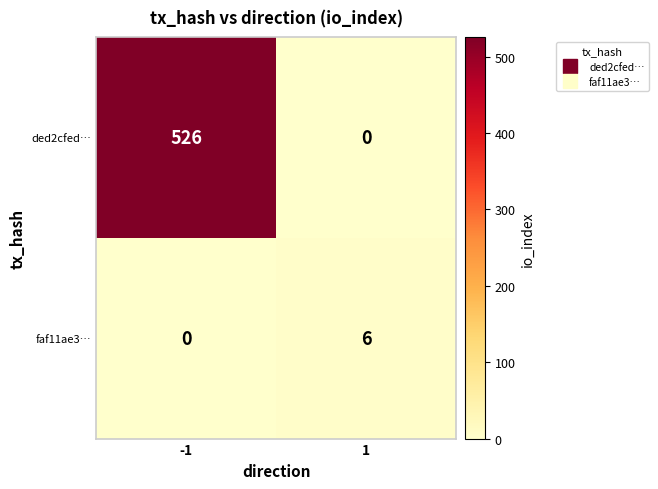

The value of faf11ae3… at 1 is 6. True or false?

True